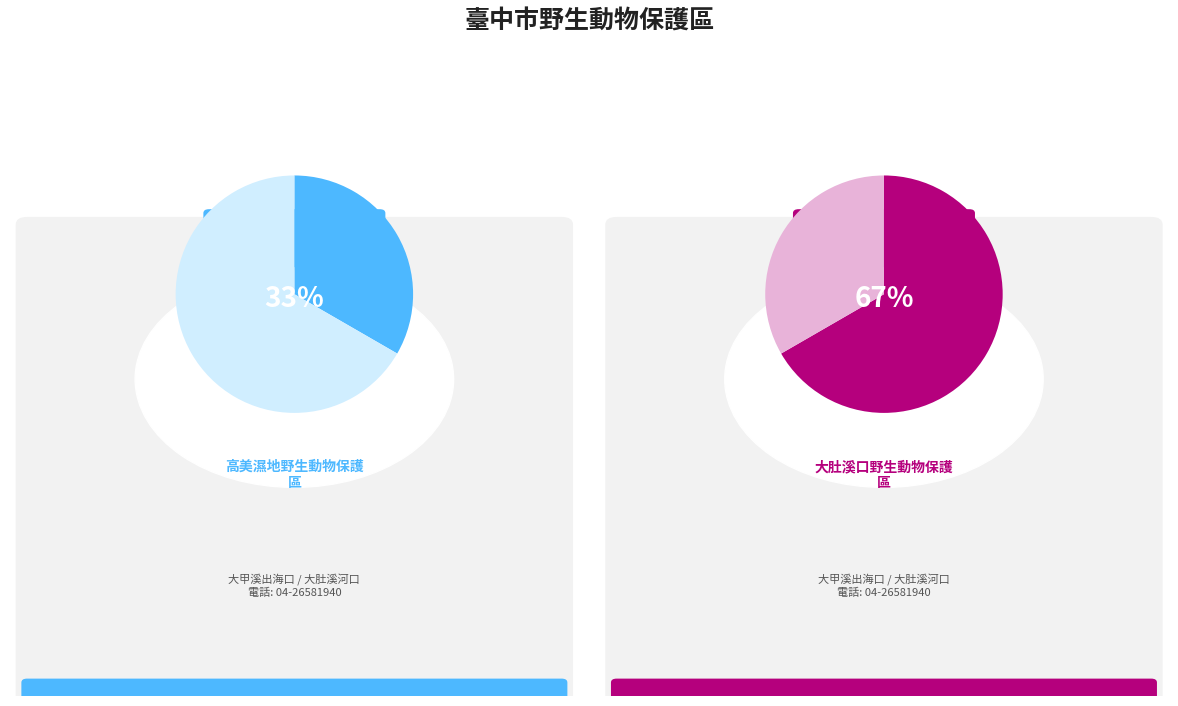

Rank the categories by value from highest to lowest.

大肚溪口野生動物保護區, 高美濕地野生動物保護區